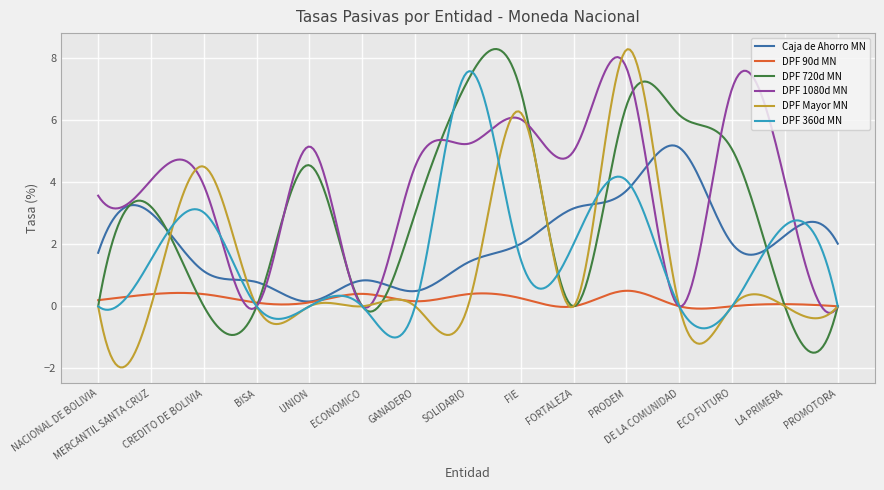

How many times do DPF Mayor MN and Caja de Ahorro MN cross each other?

6